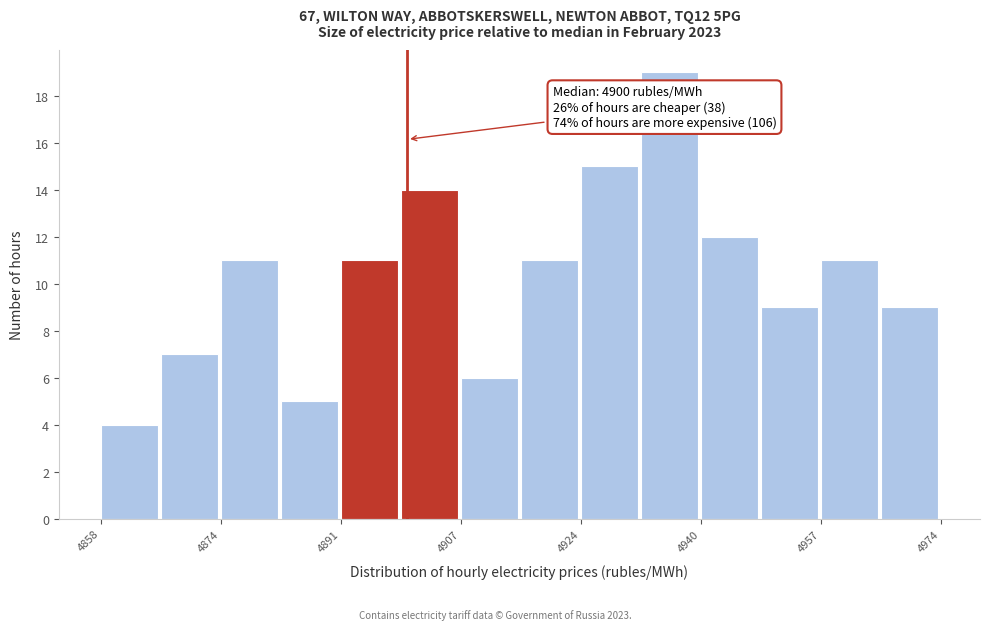

Which range on the x-axis has the tallest bar?

4932 to 4940